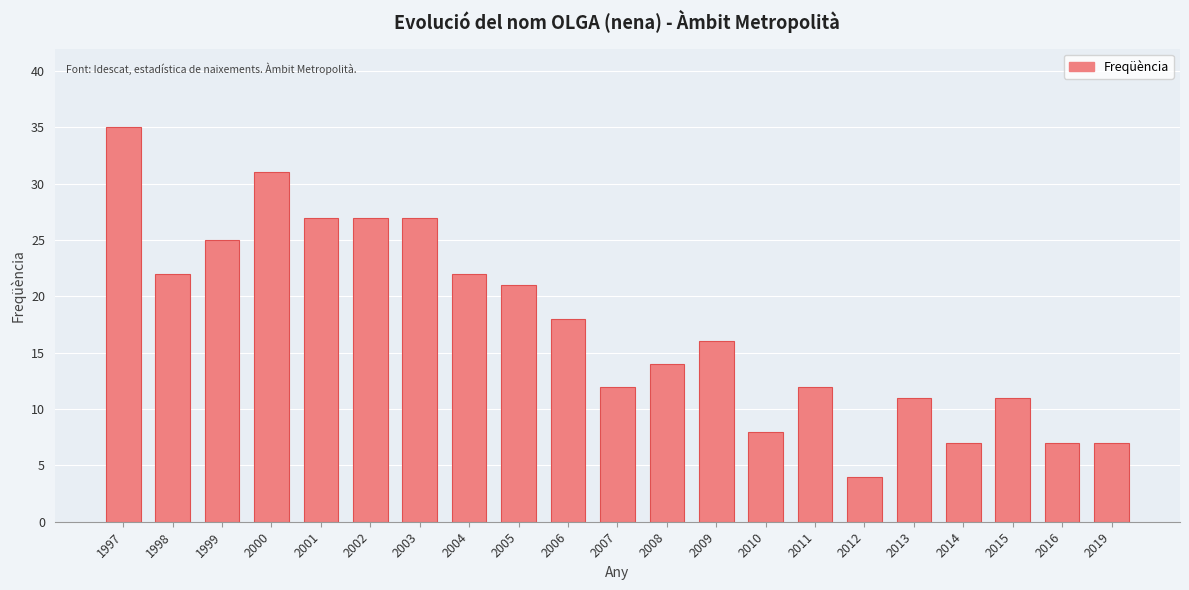

Reading left to right, what are all the values shown in this chart?

1997=35	1998=22	1999=25	2000=31	2001=27	2002=27	2003=27	2004=22	2005=21	2006=18	2007=12	2008=14	2009=16	2010=8	2011=12	2012=4	2013=11	2014=7	2015=11	2016=7	2019=7